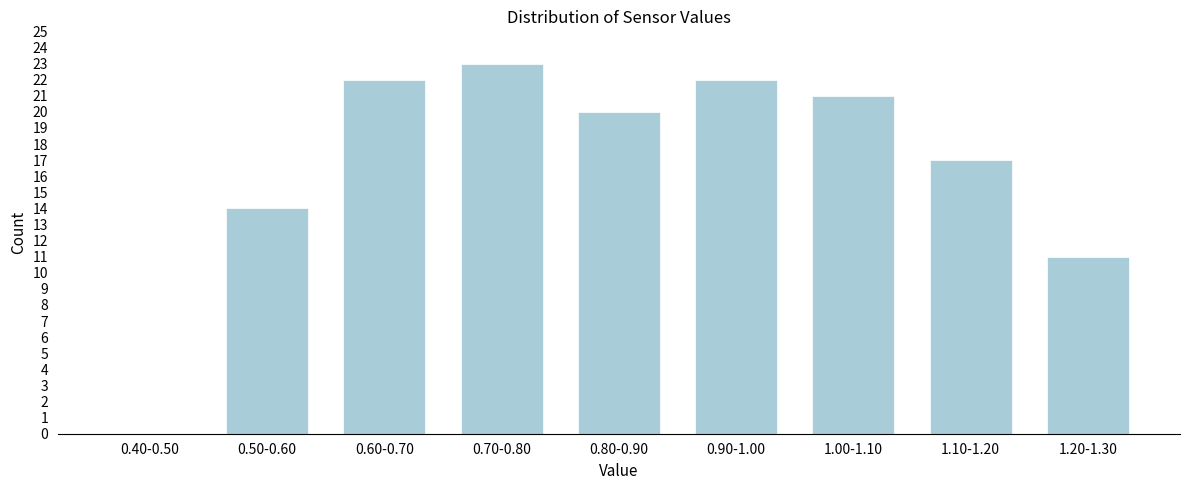

Reading left to right, what are all the values shown in this chart?

0.40-0.50=0	0.50-0.60=14	0.60-0.70=22	0.70-0.80=23	0.80-0.90=20	0.90-1.00=22	1.00-1.10=21	1.10-1.20=17	1.20-1.30=11